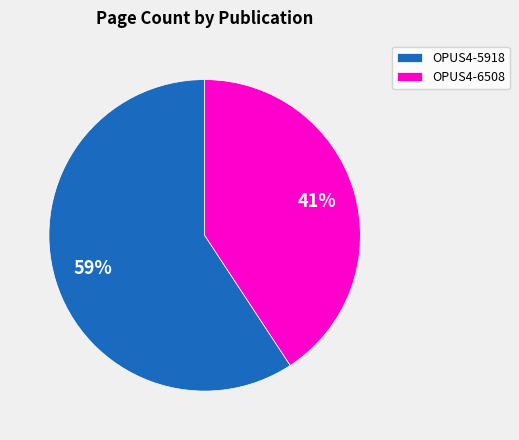

Does OPUS4-6508 represent more than half of the total?

No